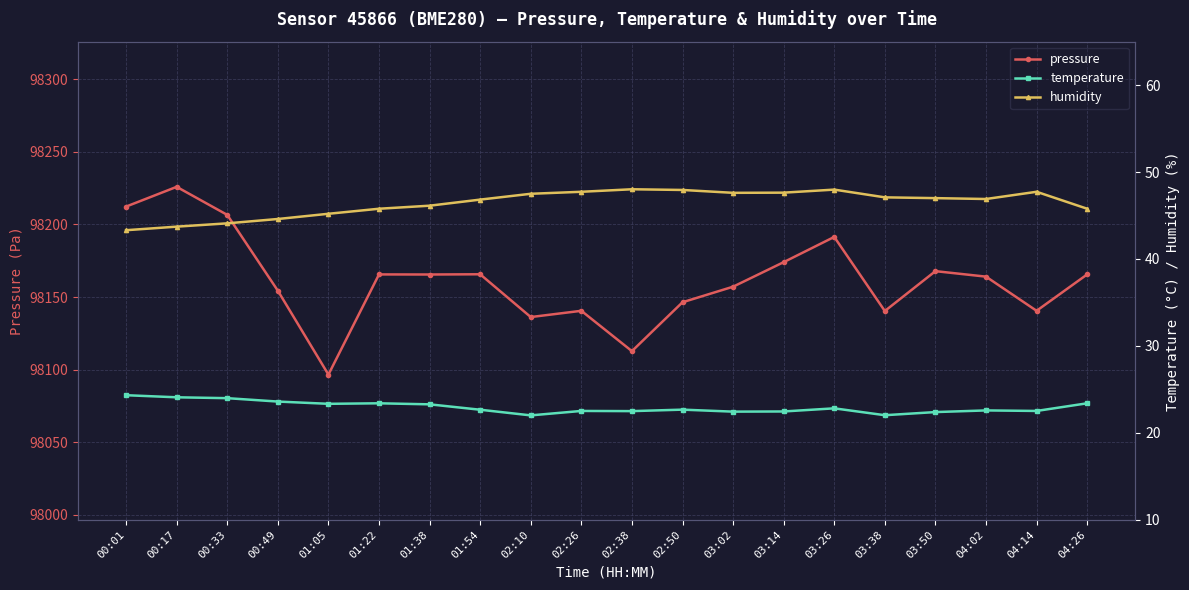

At which label does pressure reach its minimum?

01:05